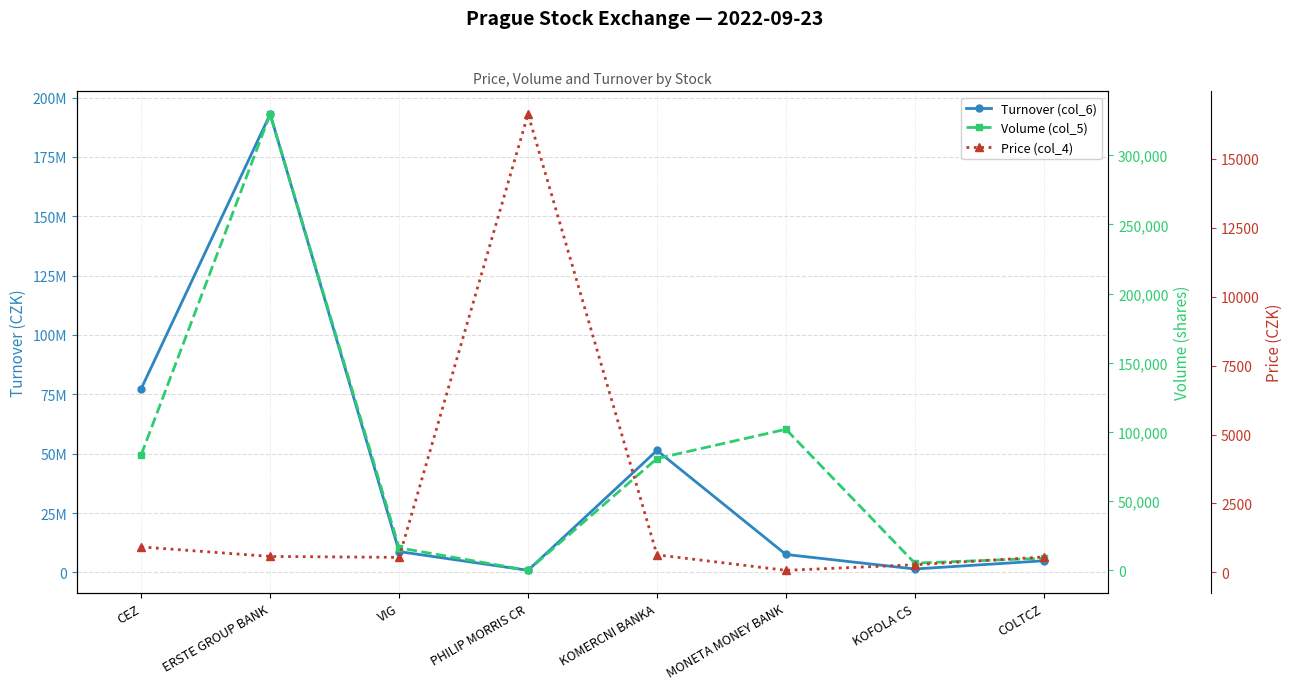

What is the label of the 2nd point from the left?

ERSTE GROUP BANK